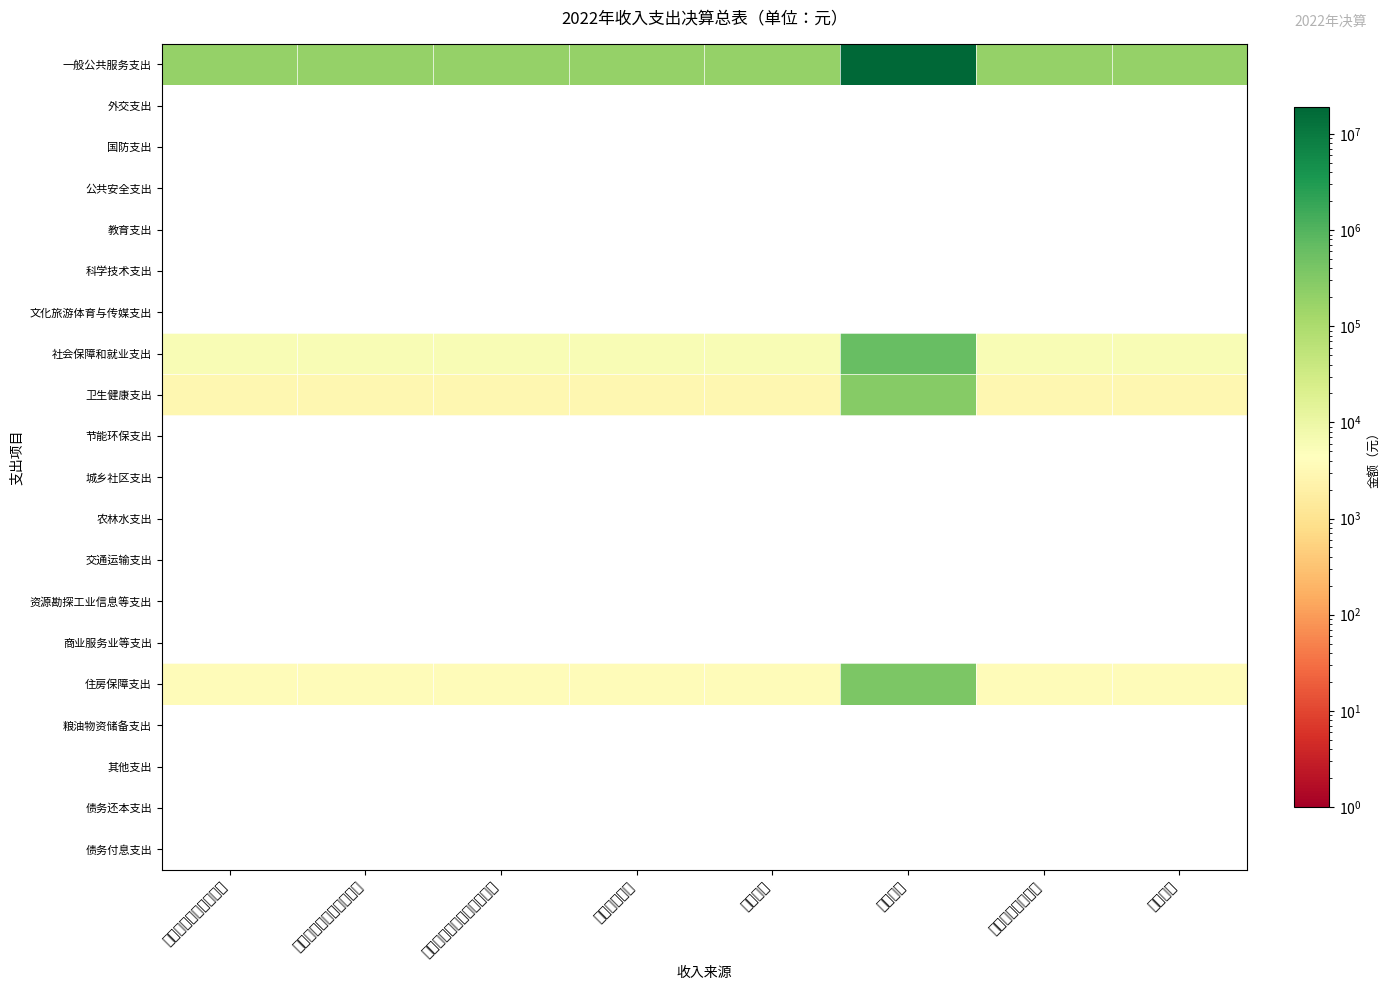

Reading right to left, list all the values displayed in this chart.

一般公共服务支出: 其他收入=192605.3	附属单位上缴收入=192605.3	经营收入=19260525.2	事业收入=192605.3	上级补助收入=192605.3	国有资本经营预算财政拨款=192605.3	政府性基金预算财政拨款=192605.3	一般公共预算财政拨款=192605.3
外交支出: 其他收入=0.0	附属单位上缴收入=0.0	经营收入=0.0	事业收入=0.0	上级补助收入=0.0	国有资本经营预算财政拨款=0.0	政府性基金预算财政拨款=0.0	一般公共预算财政拨款=0.0
国防支出: 其他收入=0.0	附属单位上缴收入=0.0	经营收入=0.0	事业收入=0.0	上级补助收入=0.0	国有资本经营预算财政拨款=0.0	政府性基金预算财政拨款=0.0	一般公共预算财政拨款=0.0
公共安全支出: 其他收入=0.0	附属单位上缴收入=0.0	经营收入=0.0	事业收入=0.0	上级补助收入=0.0	国有资本经营预算财政拨款=0.0	政府性基金预算财政拨款=0.0	一般公共预算财政拨款=0.0
教育支出: 其他收入=0.0	附属单位上缴收入=0.0	经营收入=0.0	事业收入=0.0	上级补助收入=0.0	国有资本经营预算财政拨款=0.0	政府性基金预算财政拨款=0.0	一般公共预算财政拨款=0.0
科学技术支出: 其他收入=0.0	附属单位上缴收入=0.0	经营收入=0.0	事业收入=0.0	上级补助收入=0.0	国有资本经营预算财政拨款=0.0	政府性基金预算财政拨款=0.0	一般公共预算财政拨款=0.0
文化旅游体育与传媒支出: 其他收入=0.0	附属单位上缴收入=0.0	经营收入=0.0	事业收入=0.0	上级补助收入=0.0	国有资本经营预算财政拨款=0.0	政府性基金预算财政拨款=0.0	一般公共预算财政拨款=0.0
社会保障和就业支出: 其他收入=5999.0	附属单位上缴收入=5999.0	经营收入=599902.4	事业收入=5999.0	上级补助收入=5999.0	国有资本经营预算财政拨款=5999.0	政府性基金预算财政拨款=5999.0	一般公共预算财政拨款=5999.0
卫生健康支出: 其他收入=2871.3	附属单位上缴收入=2871.3	经营收入=287132.7	事业收入=2871.3	上级补助收入=2871.3	国有资本经营预算财政拨款=2871.3	政府性基金预算财政拨款=2871.3	一般公共预算财政拨款=2871.3
节能环保支出: 其他收入=0.0	附属单位上缴收入=0.0	经营收入=0.0	事业收入=0.0	上级补助收入=0.0	国有资本经营预算财政拨款=0.0	政府性基金预算财政拨款=0.0	一般公共预算财政拨款=0.0
城乡社区支出: 其他收入=0.0	附属单位上缴收入=0.0	经营收入=0.0	事业收入=0.0	上级补助收入=0.0	国有资本经营预算财政拨款=0.0	政府性基金预算财政拨款=0.0	一般公共预算财政拨款=0.0
农林水支出: 其他收入=0.0	附属单位上缴收入=0.0	经营收入=0.0	事业收入=0.0	上级补助收入=0.0	国有资本经营预算财政拨款=0.0	政府性基金预算财政拨款=0.0	一般公共预算财政拨款=0.0
交通运输支出: 其他收入=0.0	附属单位上缴收入=0.0	经营收入=0.0	事业收入=0.0	上级补助收入=0.0	国有资本经营预算财政拨款=0.0	政府性基金预算财政拨款=0.0	一般公共预算财政拨款=0.0
资源勘探工业信息等支出: 其他收入=0.0	附属单位上缴收入=0.0	经营收入=0.0	事业收入=0.0	上级补助收入=0.0	国有资本经营预算财政拨款=0.0	政府性基金预算财政拨款=0.0	一般公共预算财政拨款=0.0
商业服务业等支出: 其他收入=0.0	附属单位上缴收入=0.0	经营收入=0.0	事业收入=0.0	上级补助收入=0.0	国有资本经营预算财政拨款=0.0	政府性基金预算财政拨款=0.0	一般公共预算财政拨款=0.0
住房保障支出: 其他收入=3685.0	附属单位上缴收入=3685.0	经营收入=368498.0	事业收入=3685.0	上级补助收入=3685.0	国有资本经营预算财政拨款=3685.0	政府性基金预算财政拨款=3685.0	一般公共预算财政拨款=3685.0
粮油物资储备支出: 其他收入=0.0	附属单位上缴收入=0.0	经营收入=0.0	事业收入=0.0	上级补助收入=0.0	国有资本经营预算财政拨款=0.0	政府性基金预算财政拨款=0.0	一般公共预算财政拨款=0.0
其他支出: 其他收入=0.0	附属单位上缴收入=0.0	经营收入=0.0	事业收入=0.0	上级补助收入=0.0	国有资本经营预算财政拨款=0.0	政府性基金预算财政拨款=0.0	一般公共预算财政拨款=0.0
债务还本支出: 其他收入=0.0	附属单位上缴收入=0.0	经营收入=0.0	事业收入=0.0	上级补助收入=0.0	国有资本经营预算财政拨款=0.0	政府性基金预算财政拨款=0.0	一般公共预算财政拨款=0.0
债务付息支出: 其他收入=0.0	附属单位上缴收入=0.0	经营收入=0.0	事业收入=0.0	上级补助收入=0.0	国有资本经营预算财政拨款=0.0	政府性基金预算财政拨款=0.0	一般公共预算财政拨款=0.0